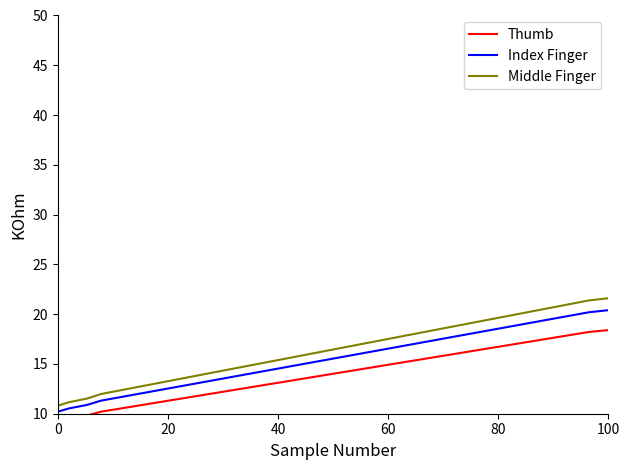

What is the lowest value of the Index Finger series?

10.2